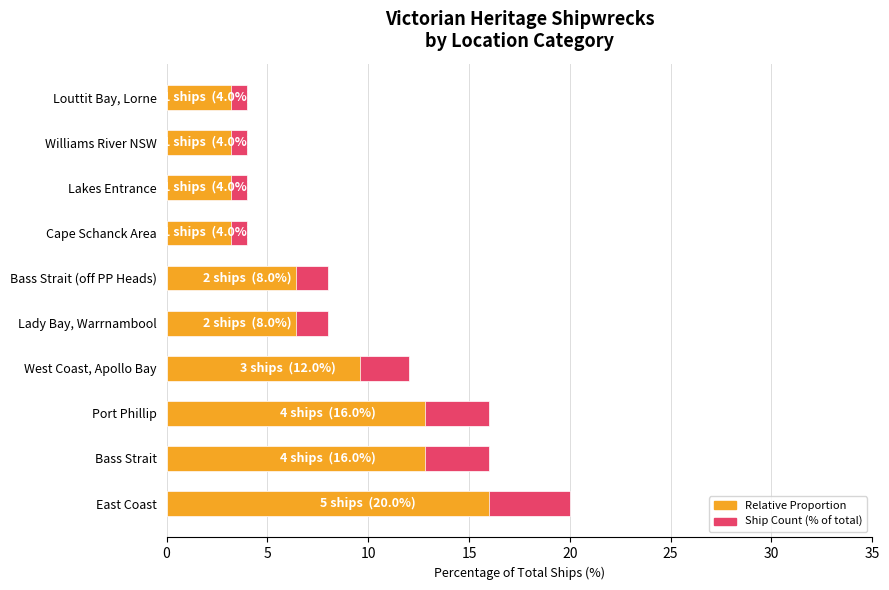

Which series changed the most between Lady Bay, Warrnambool and Louttit Bay, Lorne?

Ship Count (% of total)